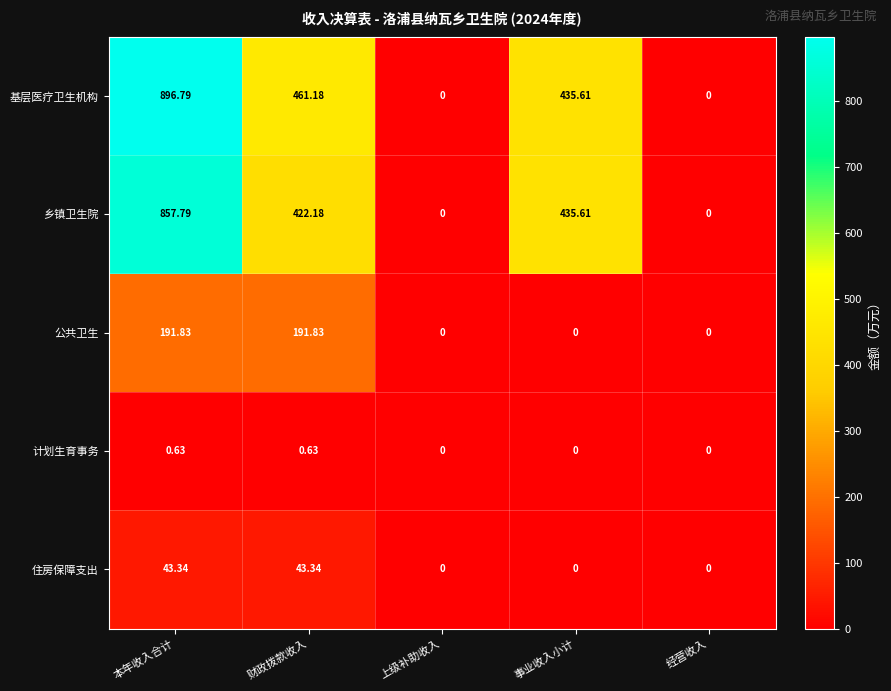

Where does the 基层医疗卫生机构 series first go above 435?

本年收入合计